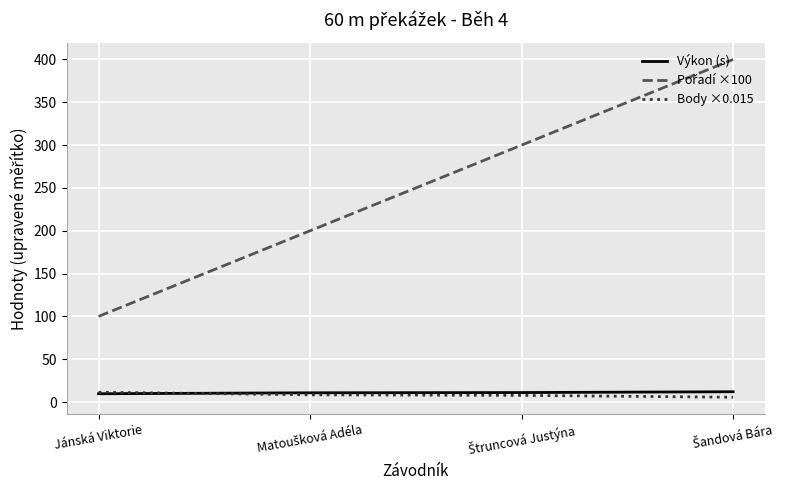

The Body ×0.015 series shows 11.4 at Jánská Viktorie. True or false?

True